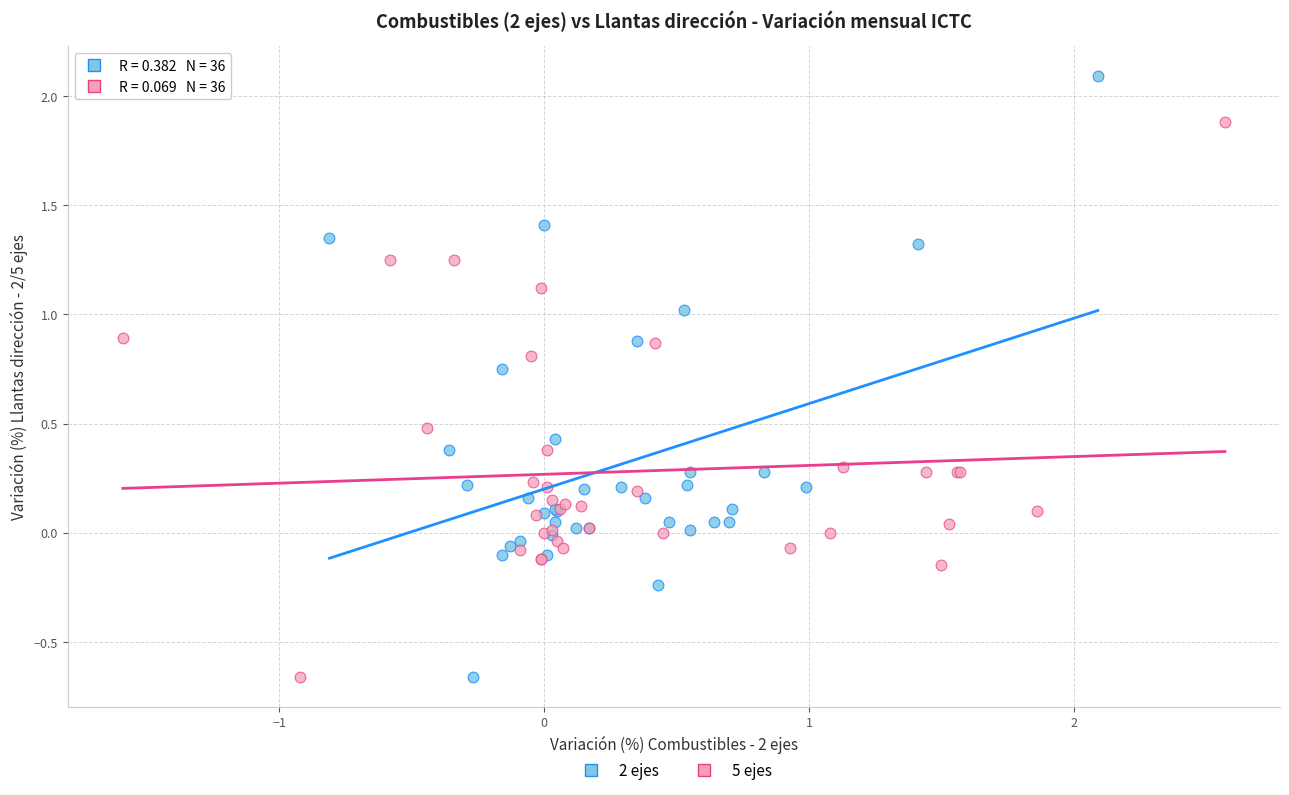

Which series has the widest spread of Y values?

2 ejes